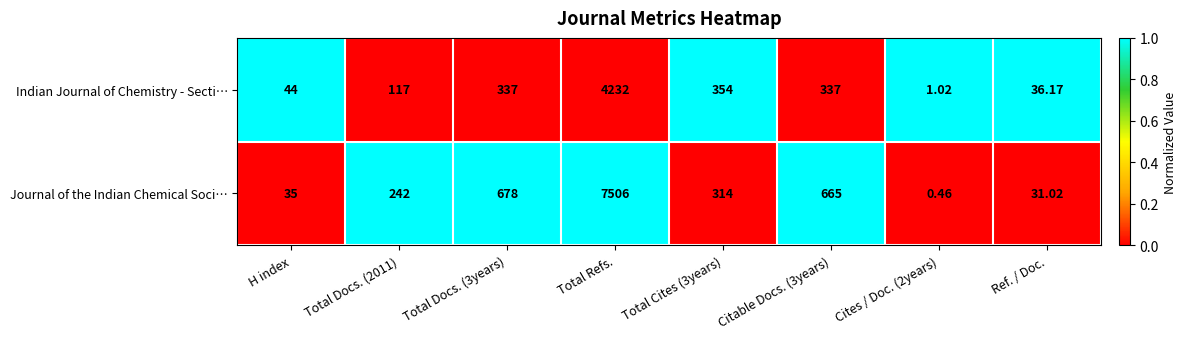

Which series has the largest total across all categories?

Journal of the Indian Chemical Soci…